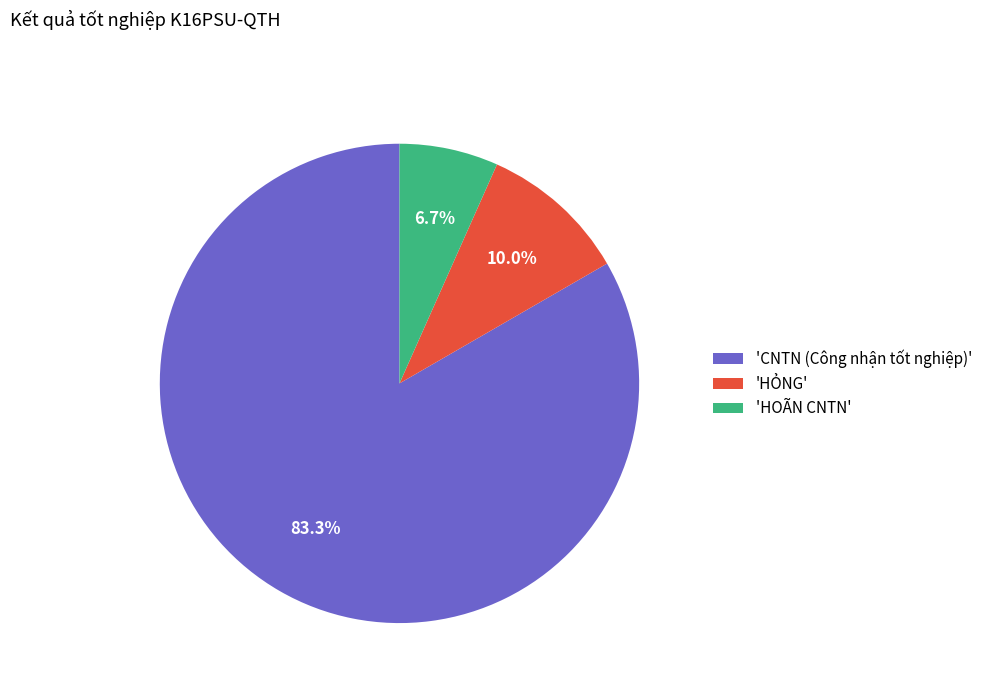

How many segments does this pie chart have?

3